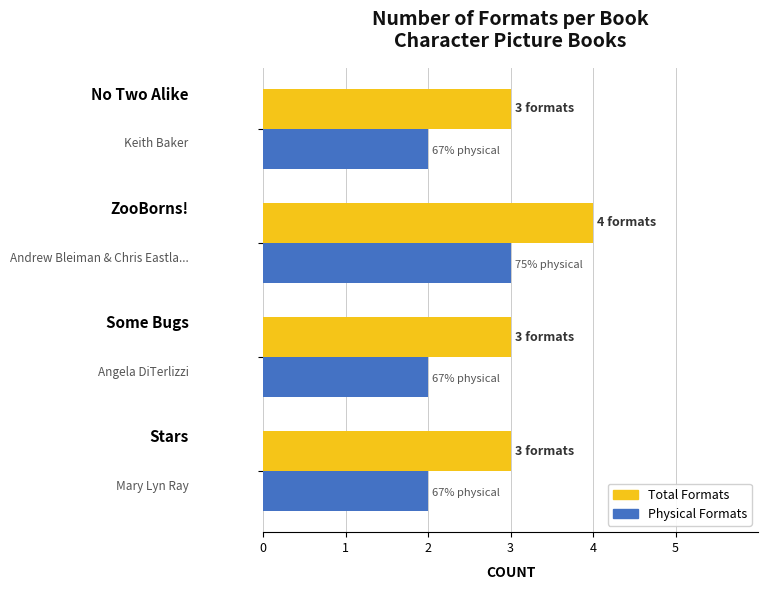

Which series has the largest total across all categories?

Total Formats